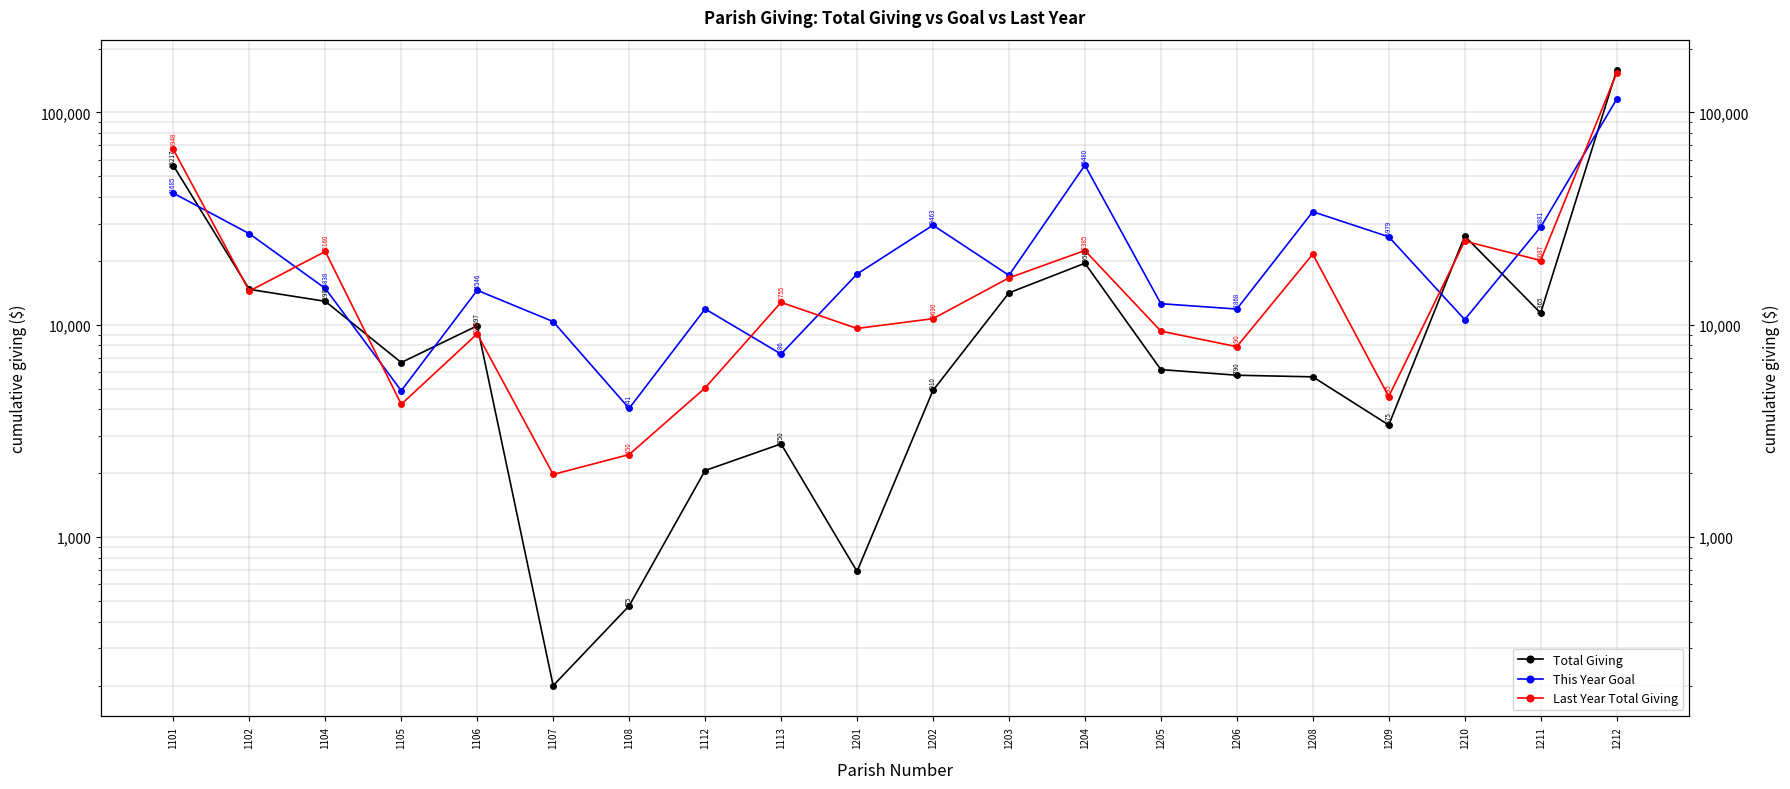

Is it true that Last Year Total Giving equals 2268.2 at 1112?

False